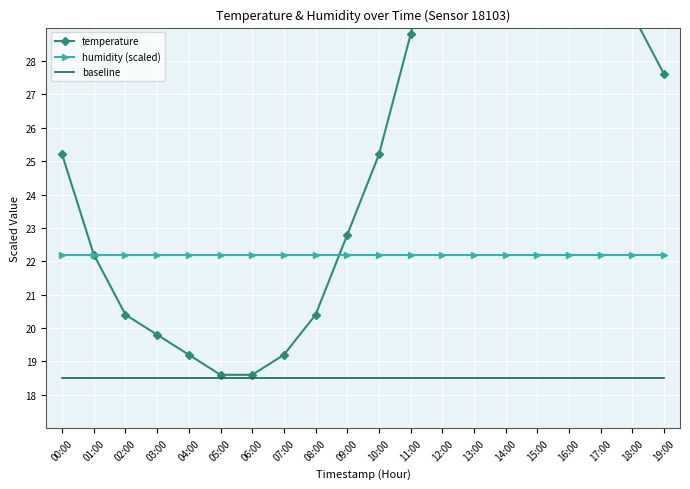

What is the value of the humidity (scaled) point at the 19th from the left?

22.2